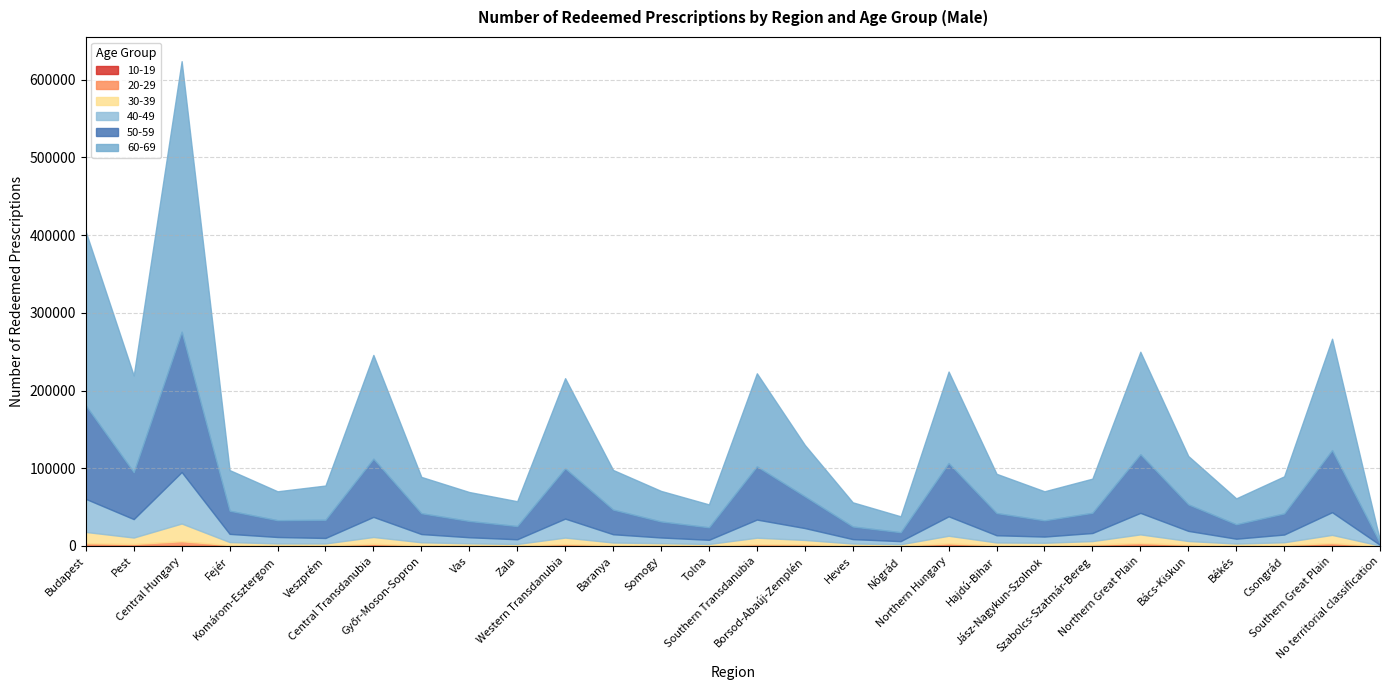

Which has a higher value, Zala or Northern Great Plain?

Northern Great Plain